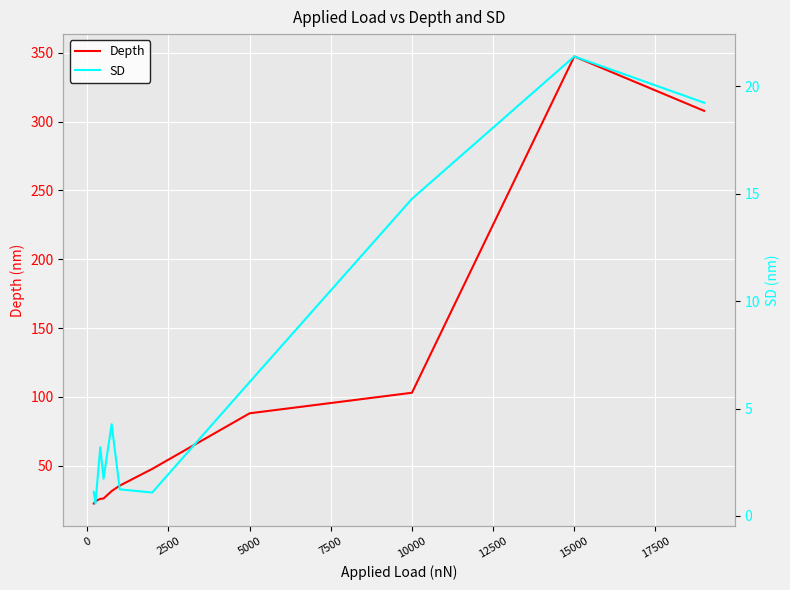

In Depth, how many points are higher than both neighbors (excluding endpoints)?

1